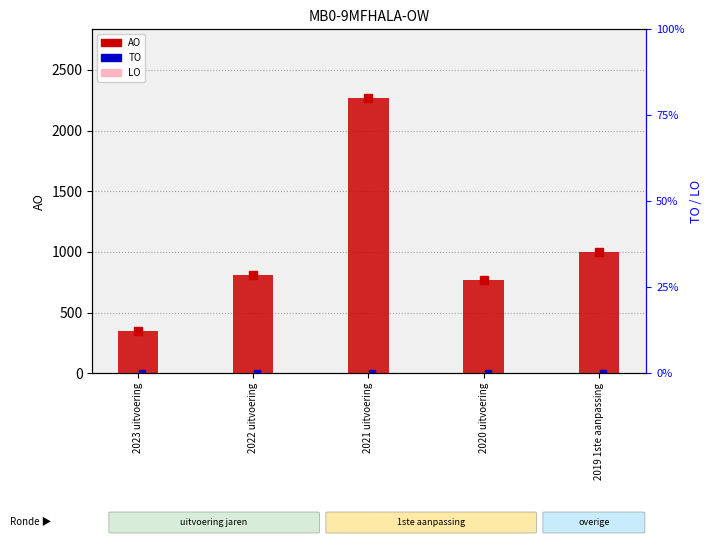

Is it true that AO equals 1000 at 2019 1ste aanpassing?

True